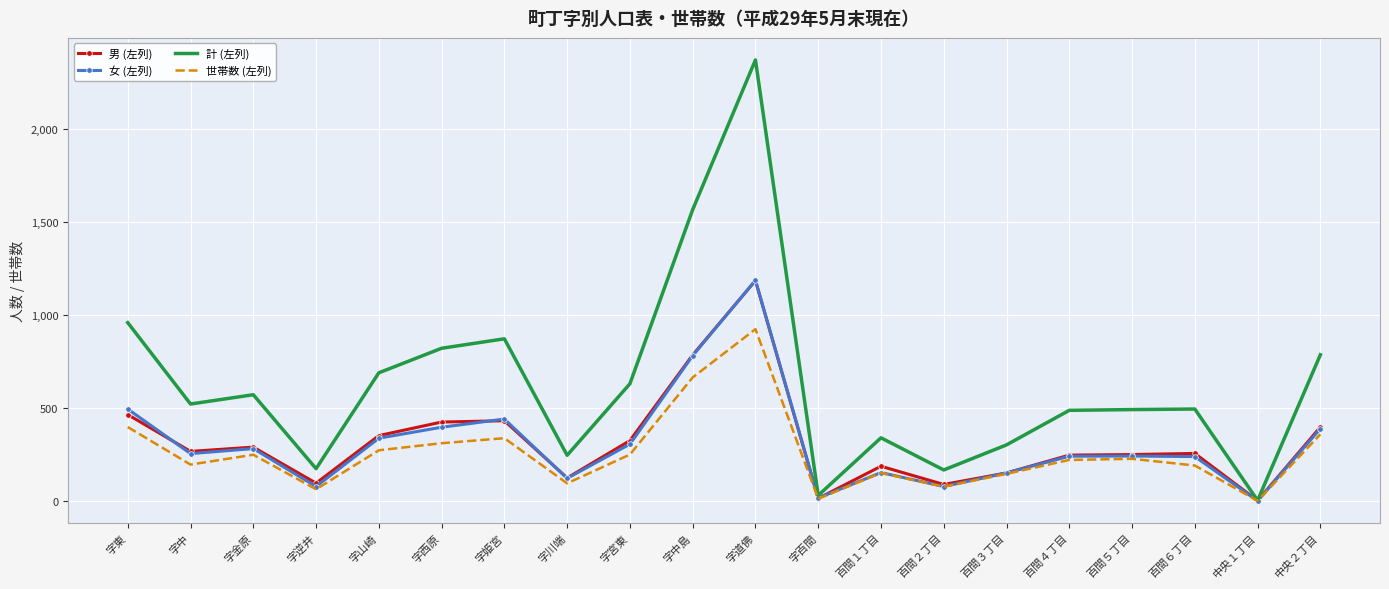

Which series has the largest range (max minus min)?

計 (左列)